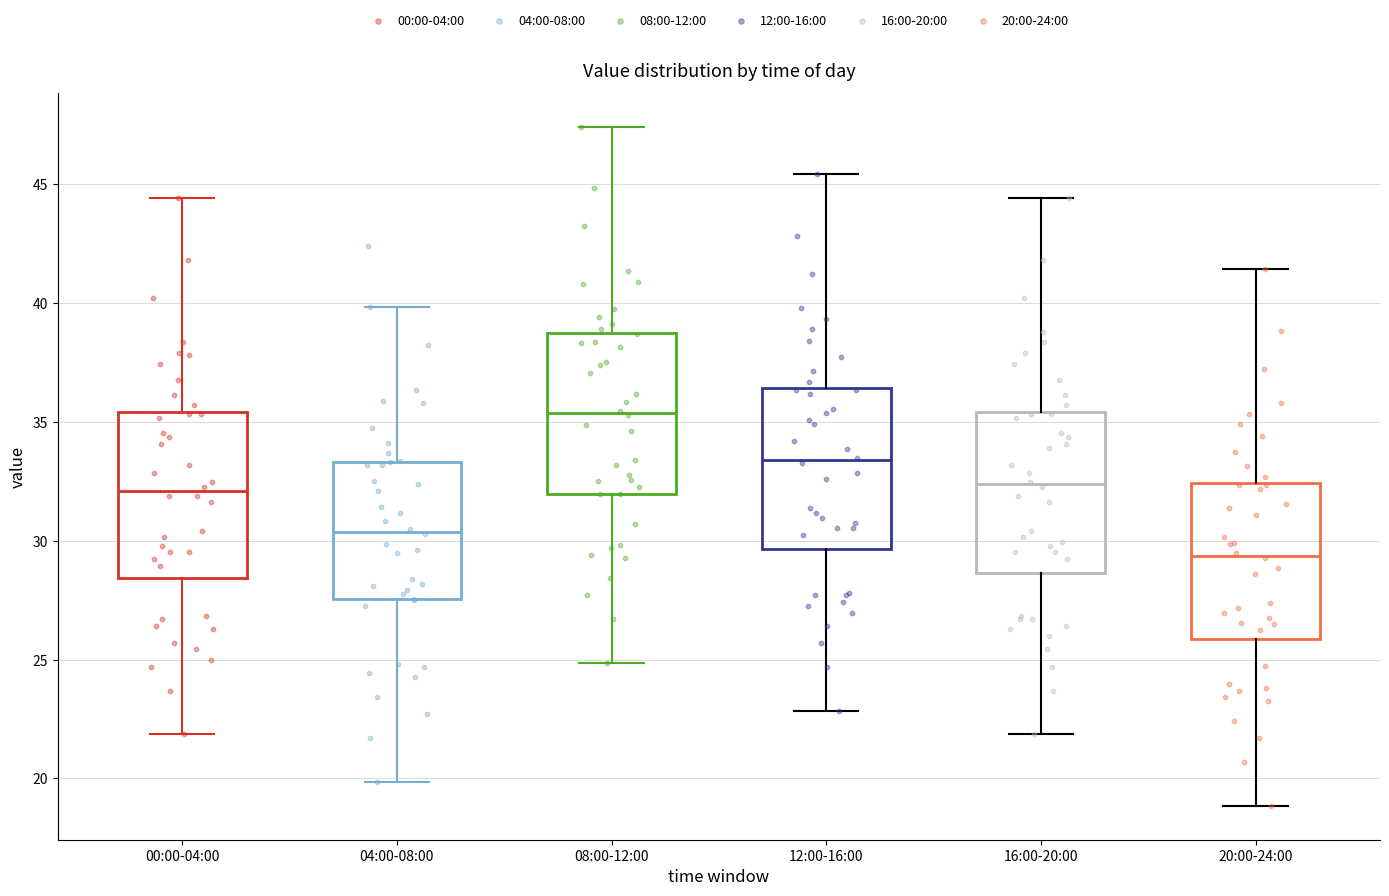

Which box's median line is the lowest?

20:00-24:00